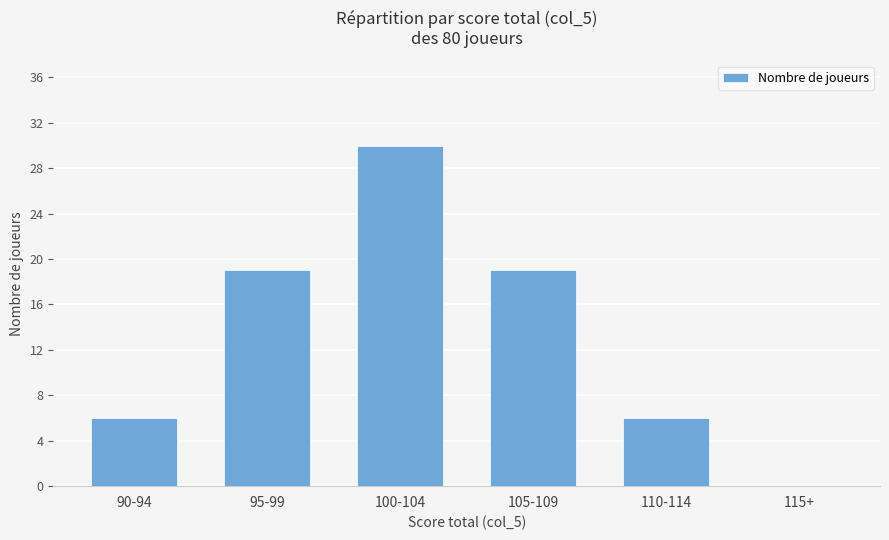

The chart shows a value of 44 at 100-104. True or false?

False